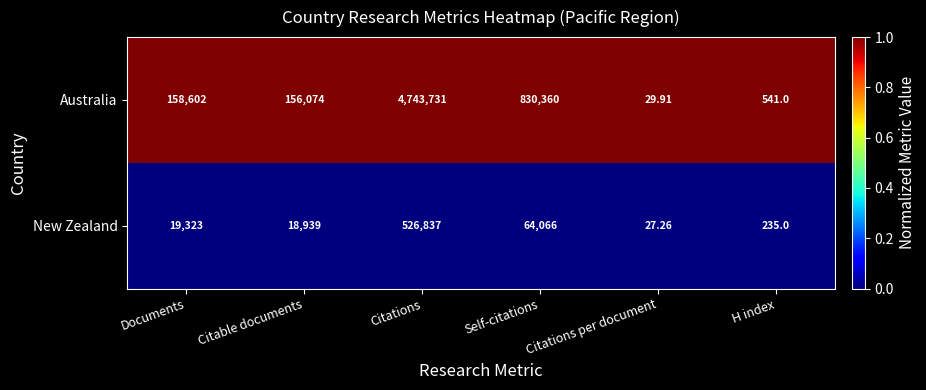

Which series changed the most between Documents and H index?

Australia